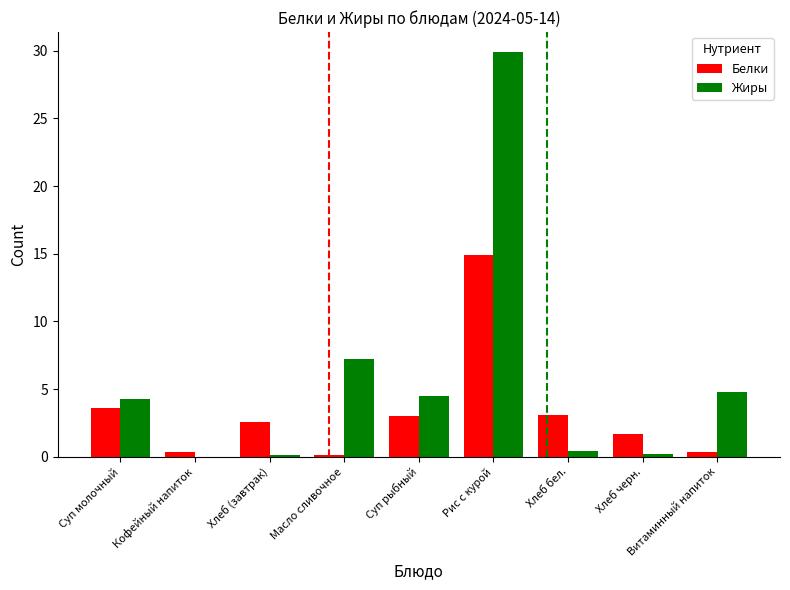

Where does the Белки series first go above 2?

Суп молочный